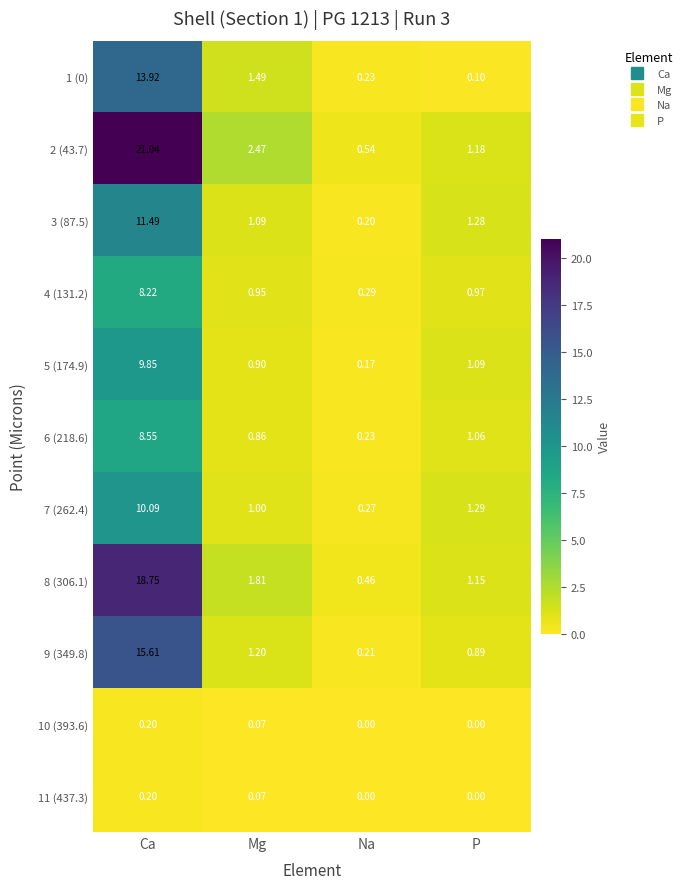

At which label does 3 (87.5) first exceed 1?

Ca